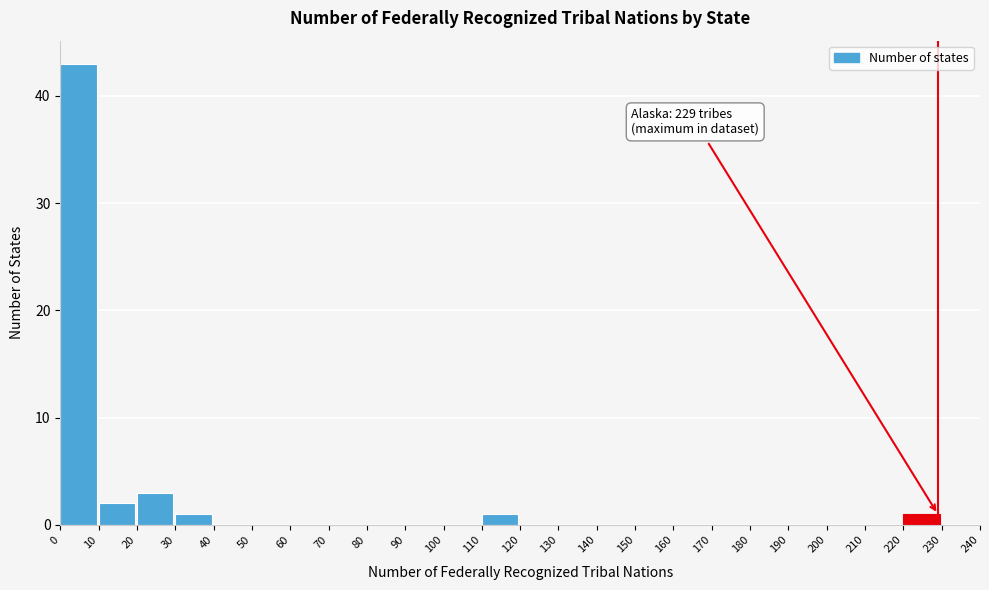

Over which range of the x-axis is the bar tallest?

0 to 10